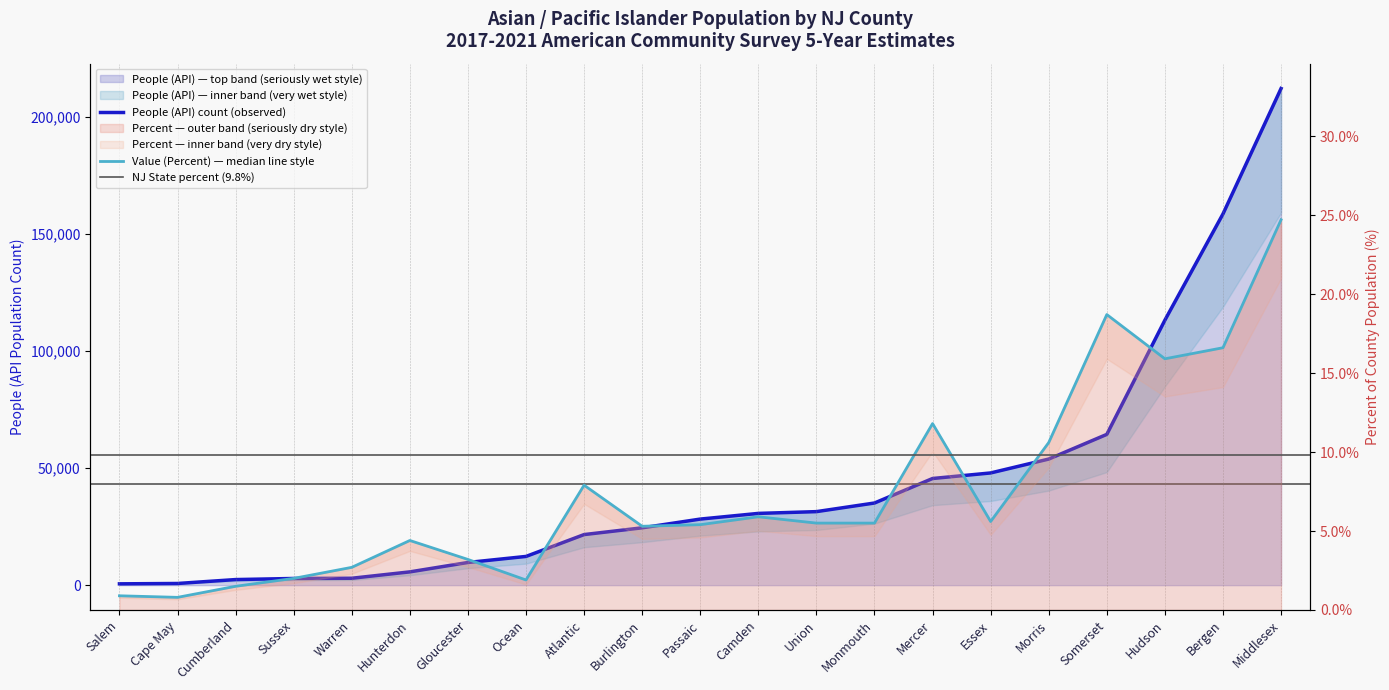

List the labels in order of Value (Percent) value, largest first.

Middlesex, Somerset, Bergen, Hudson, Mercer, Morris, Atlantic, Camden, Essex, Union, Monmouth, Passaic, Burlington, Hunterdon, Gloucester, Warren, Sussex, Ocean, Cumberland, Salem, Cape May